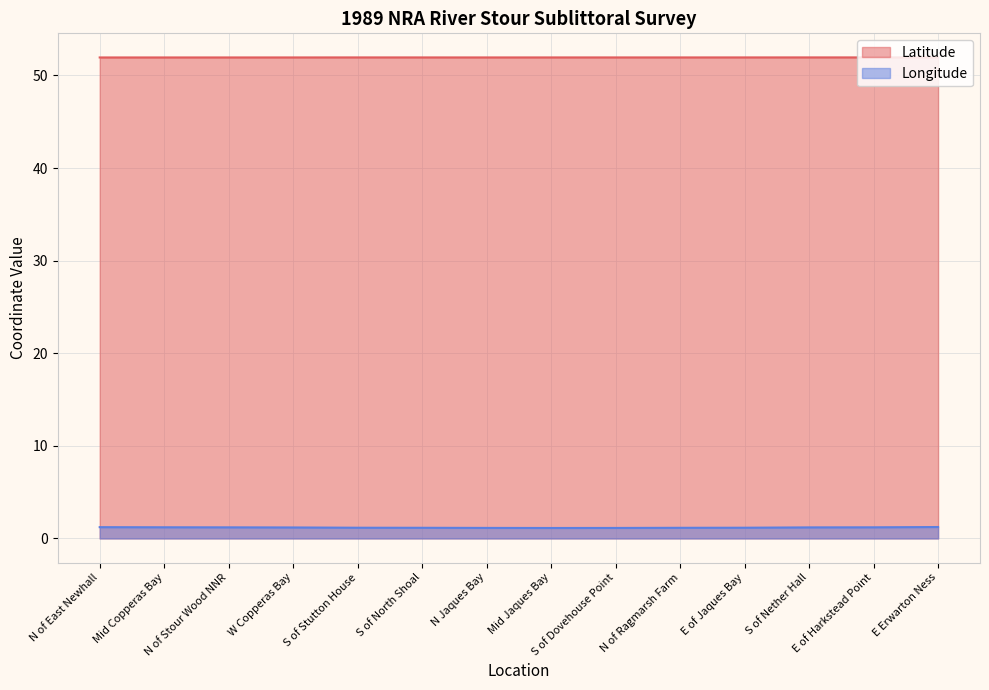

What is the maximum value for Longitude?

1.2